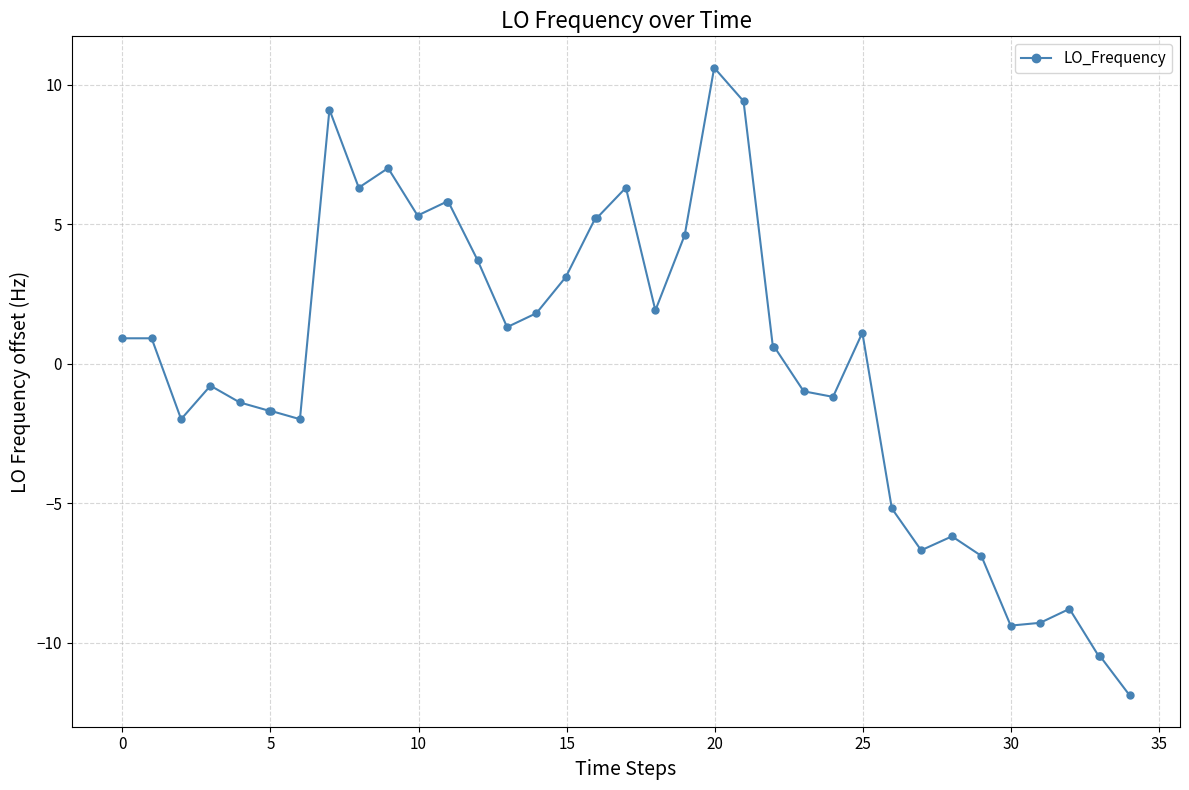

What is the difference between the second highest and minimum values?

21.3